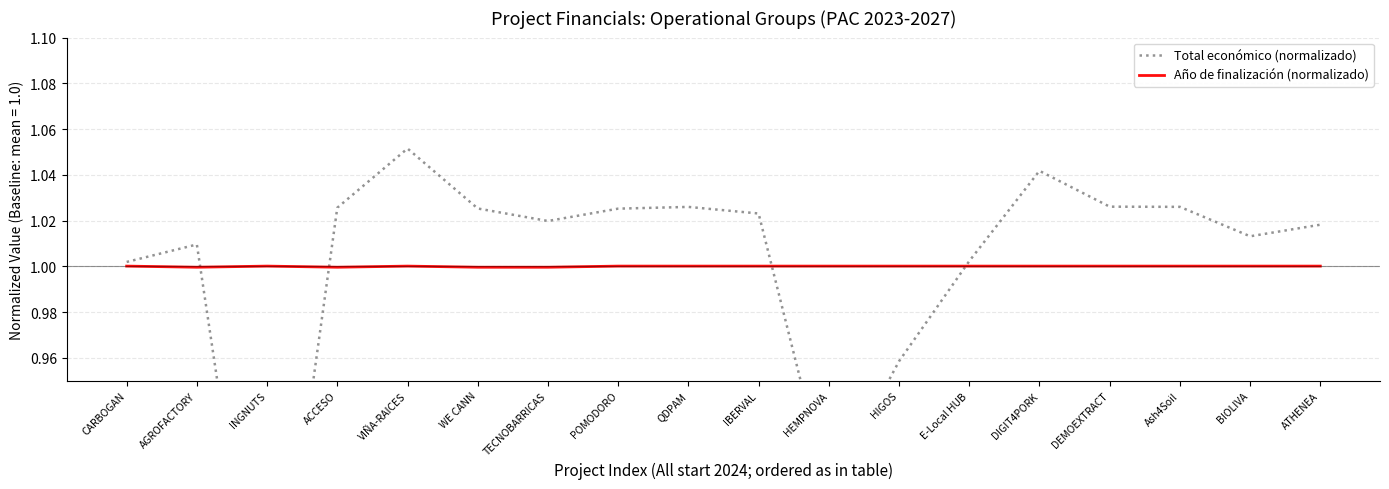

How many series are shown in this chart?

2